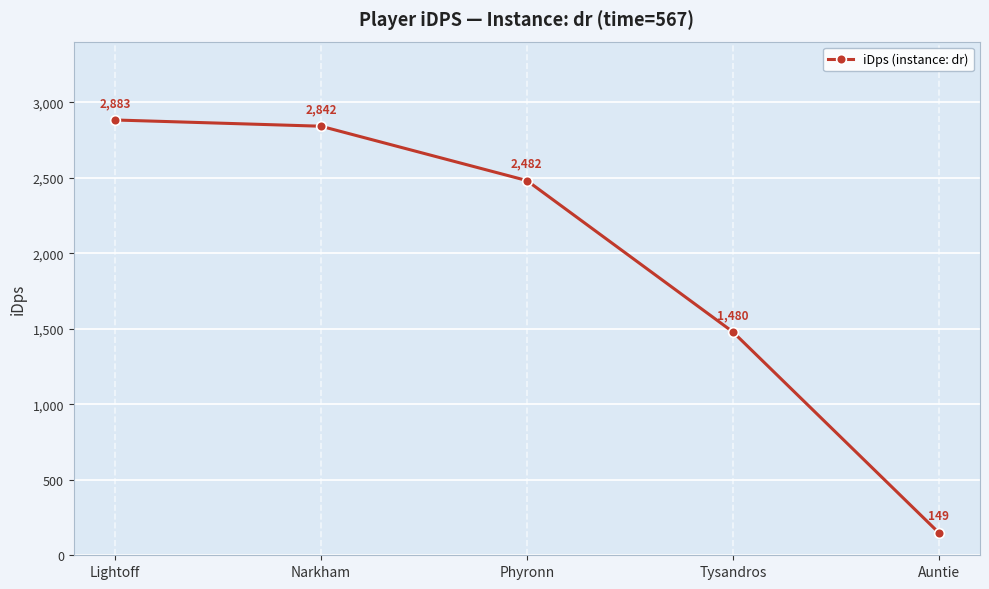

How many lines are shown in the chart?

1